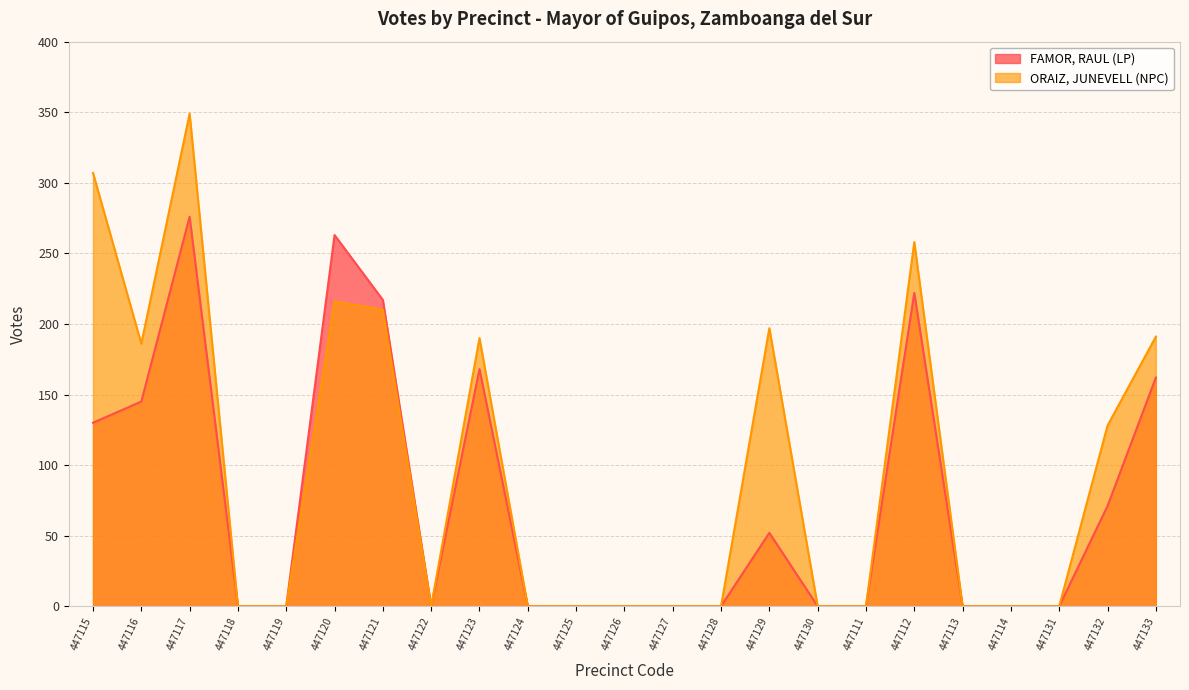

Where is FAMOR, RAUL (LP) nearest to the value 138?

447116